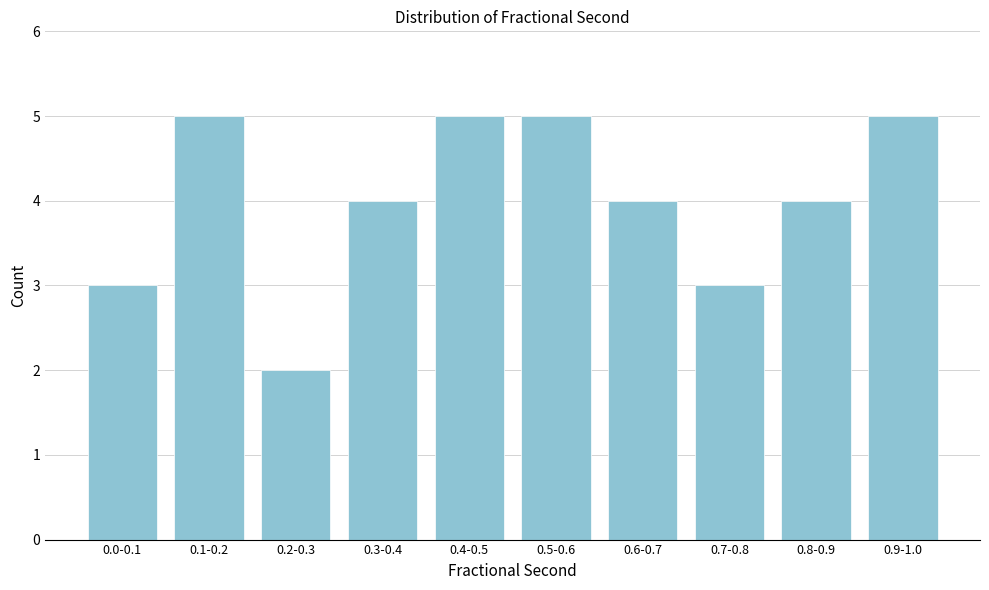

Reading right to left, list all the values displayed in this chart.

0.9-1.0=5	0.8-0.9=4	0.7-0.8=3	0.6-0.7=4	0.5-0.6=5	0.4-0.5=5	0.3-0.4=4	0.2-0.3=2	0.1-0.2=5	0.0-0.1=3